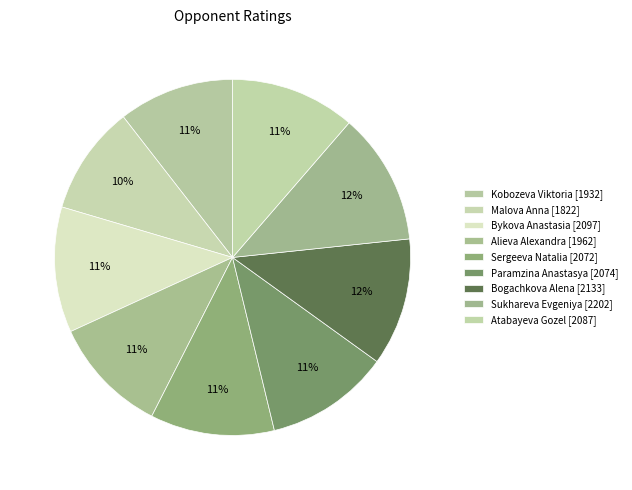

How many slices are in this pie chart?

9